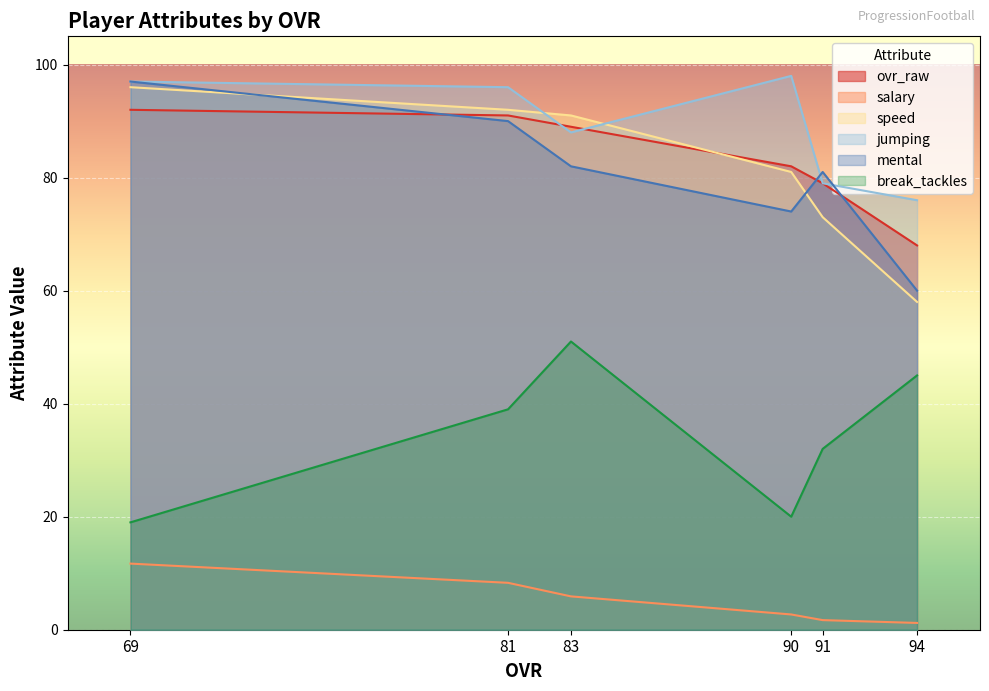

What is the difference between the maximum and second lowest values in the break_tackles series?

31.0